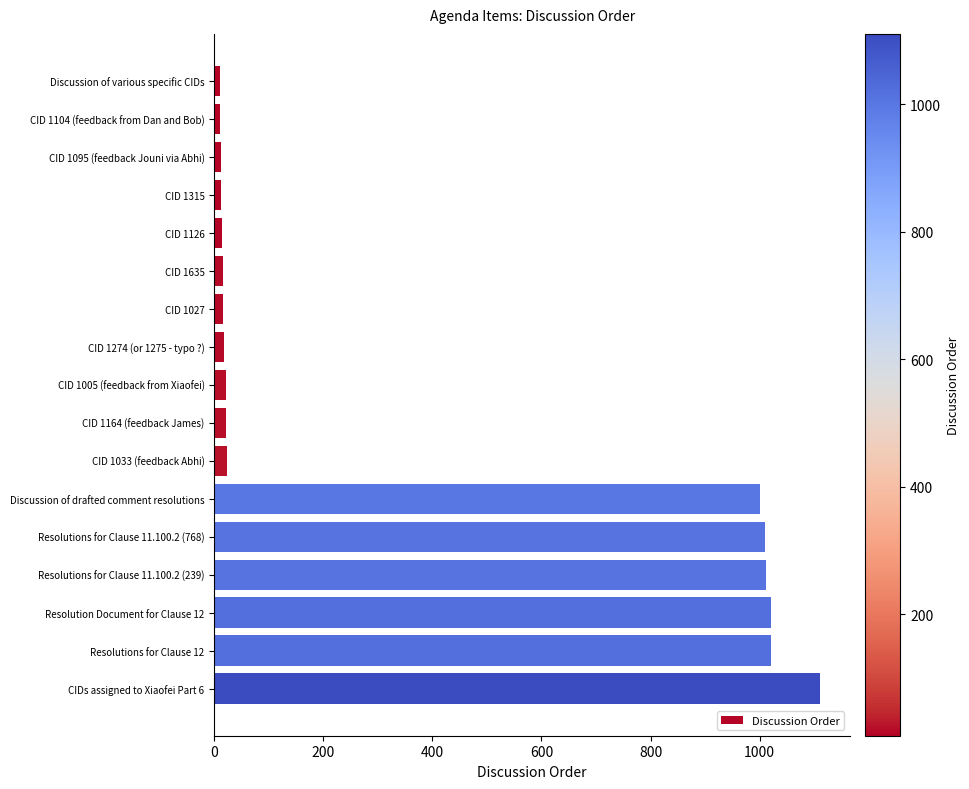

What is the maximum value shown in the chart?

1110